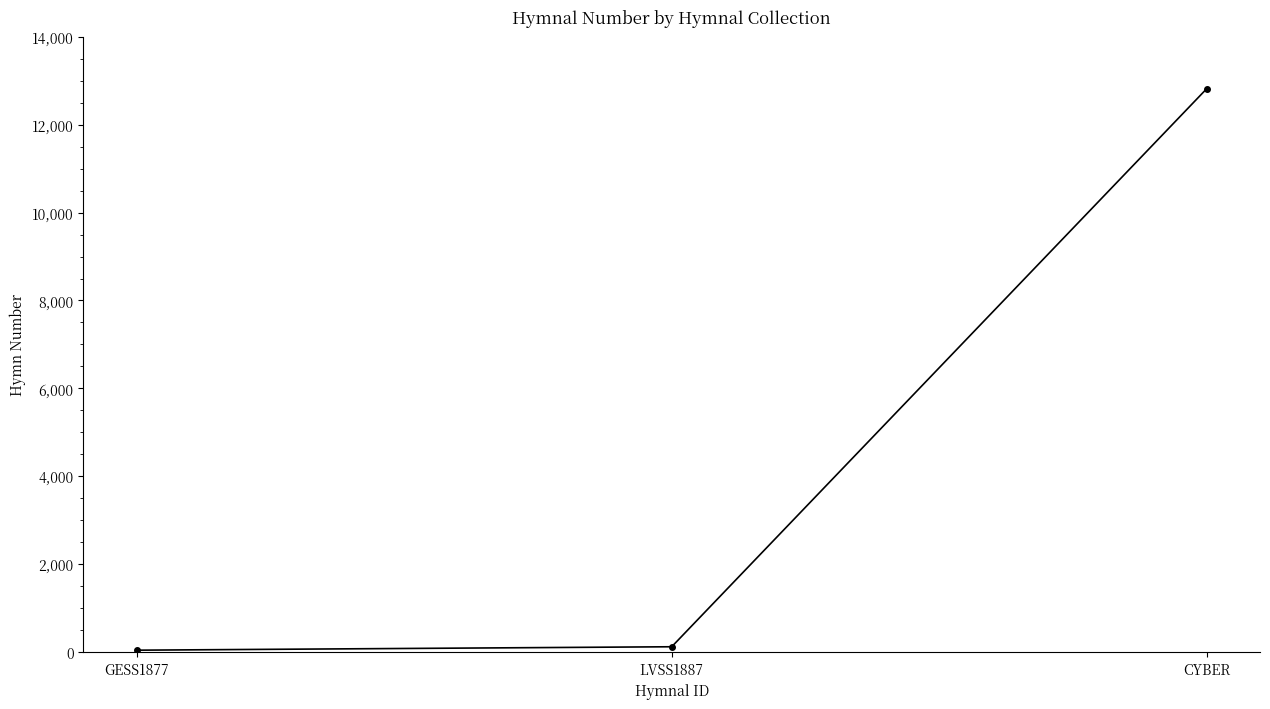

What is the sum of all values?

12974